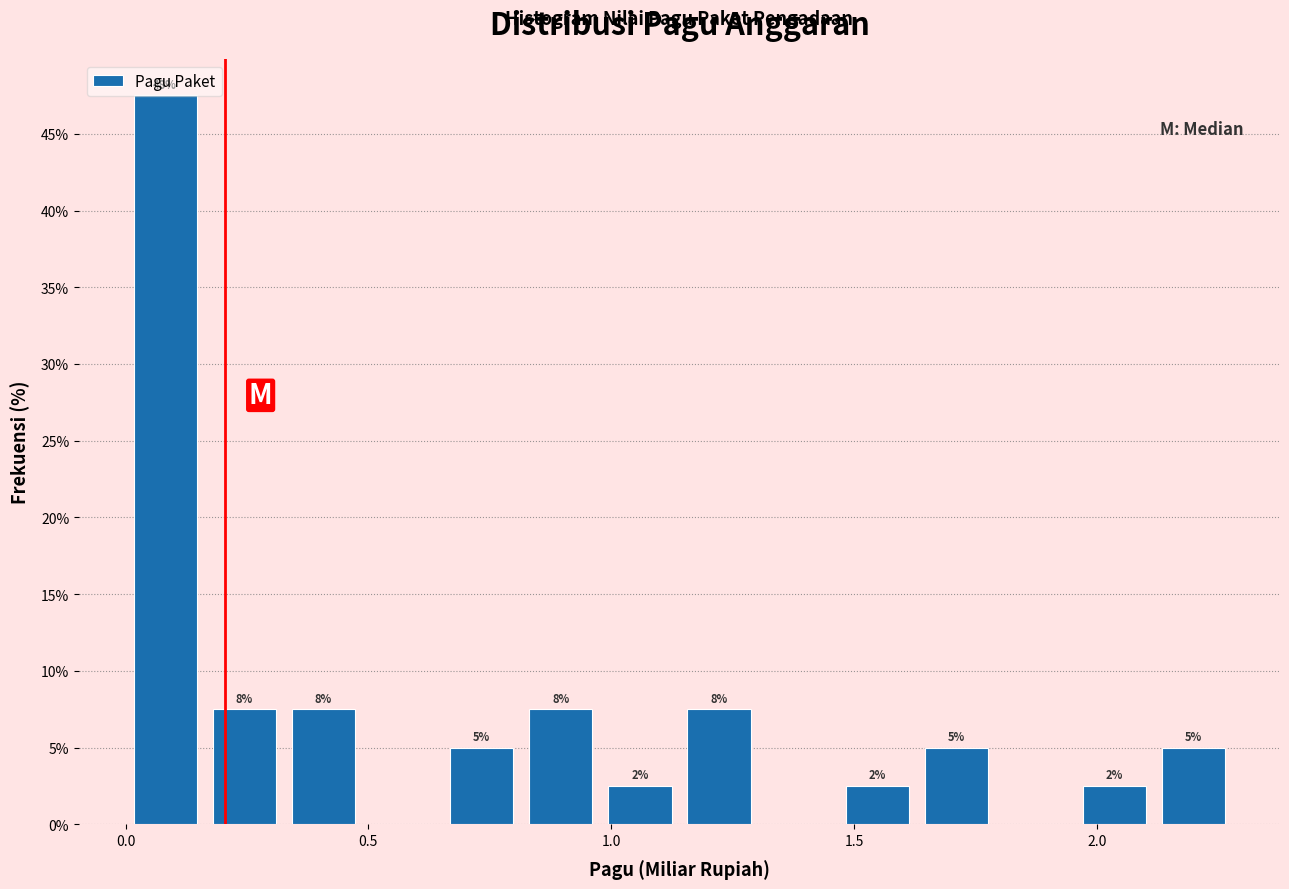

Read against the x-axis, roughly where is the centre of the tallest bar?

0.10